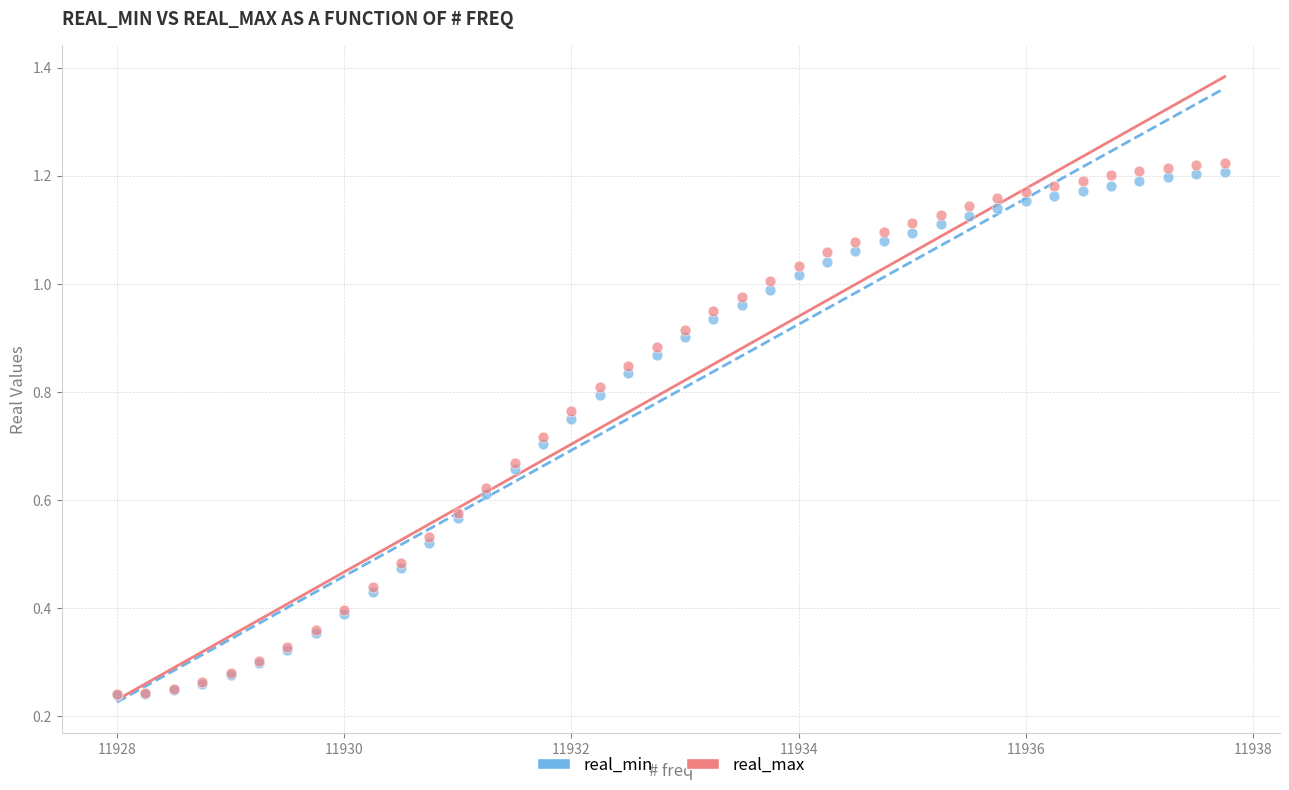

What are all the series names shown in the legend?

real_min, real_max